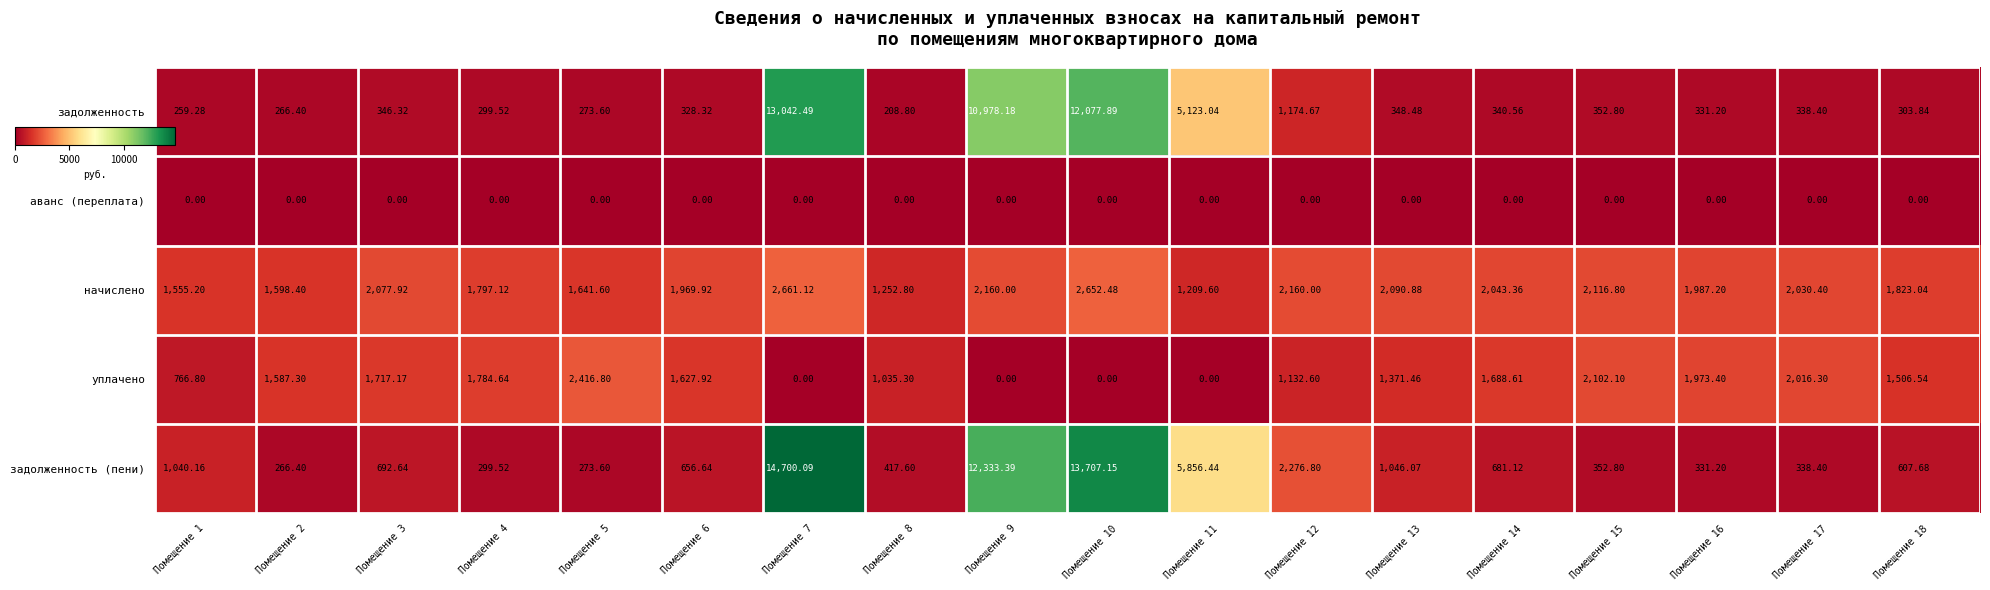

Rank the series by their maximum value, from highest to lowest.

задолженность (пени), задолженность, начислено, уплачено, аванс (переплата)